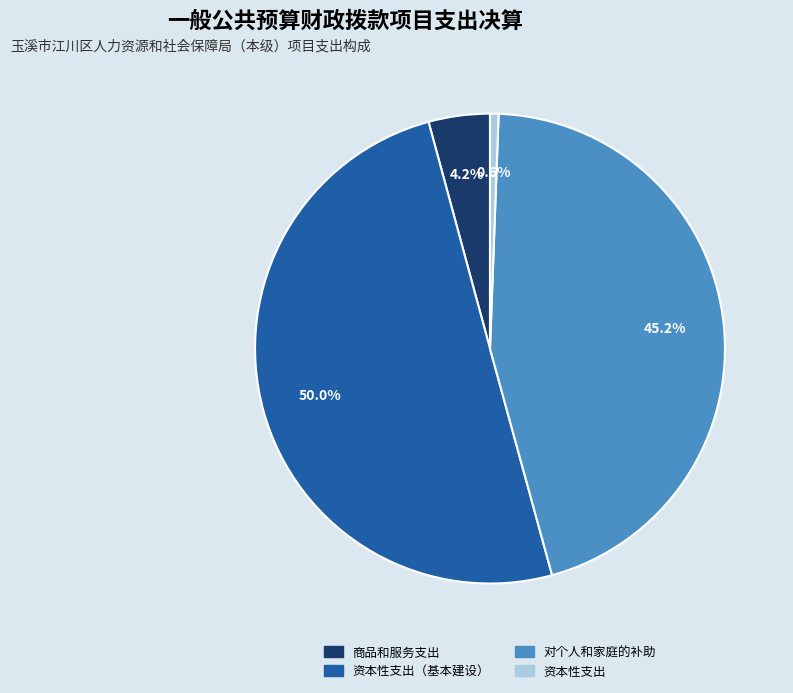

Which slice represents more than half of the pie?

资本性支出（基本建设）